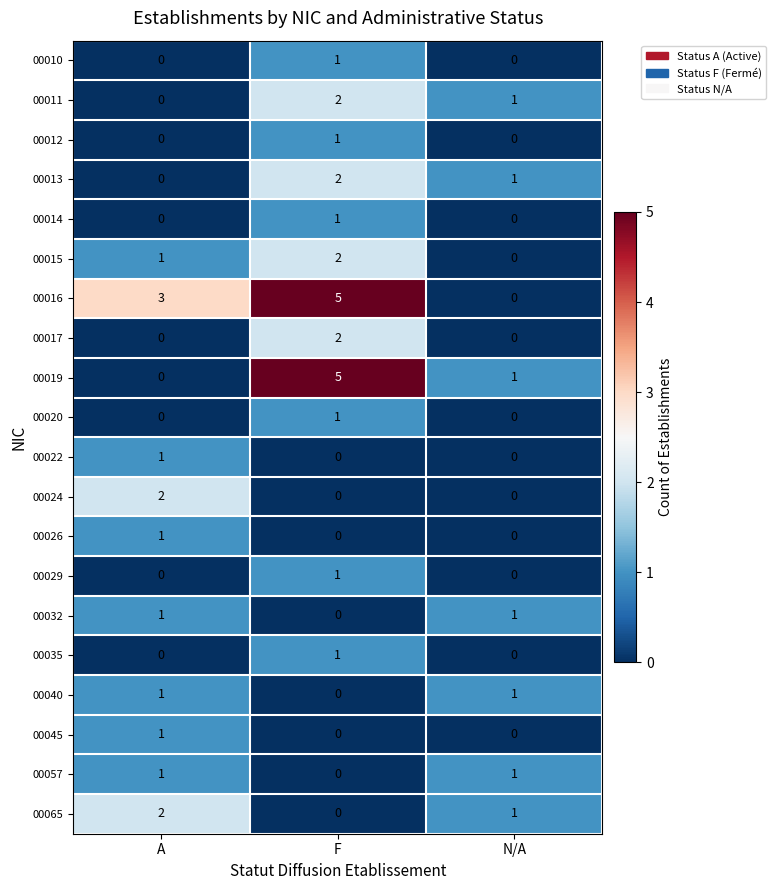

Where is 00040 nearest to the value 0?

F